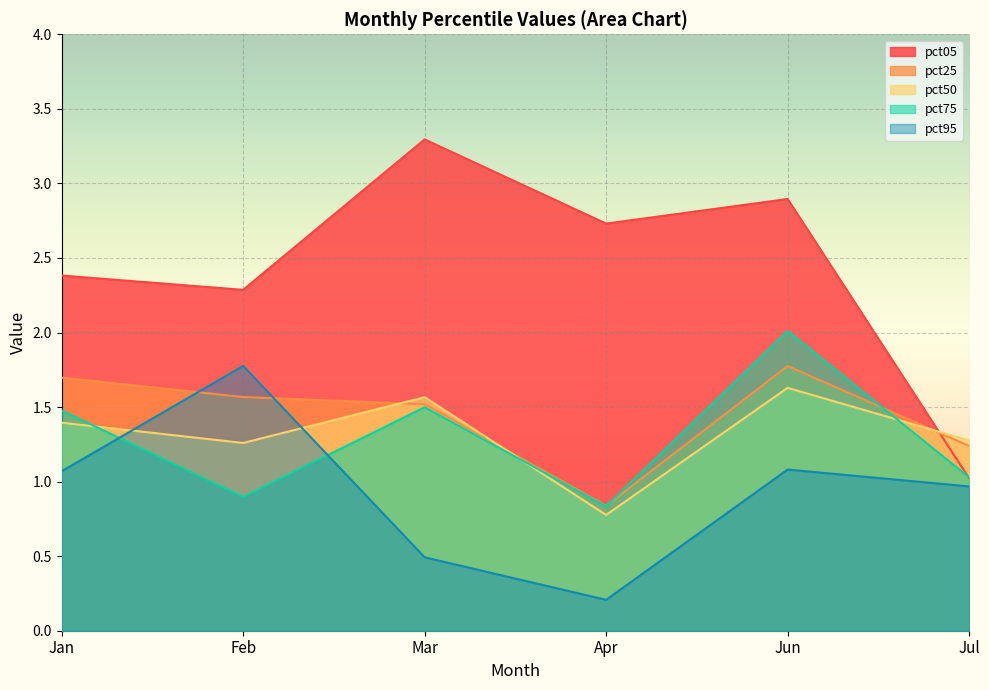

What is the average value of the pct95 series?

0.9